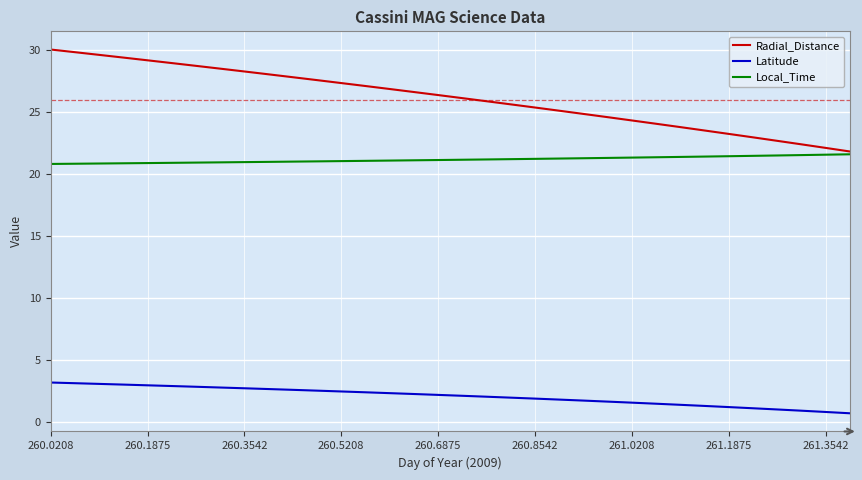

What is the greatest value displayed?

30.0